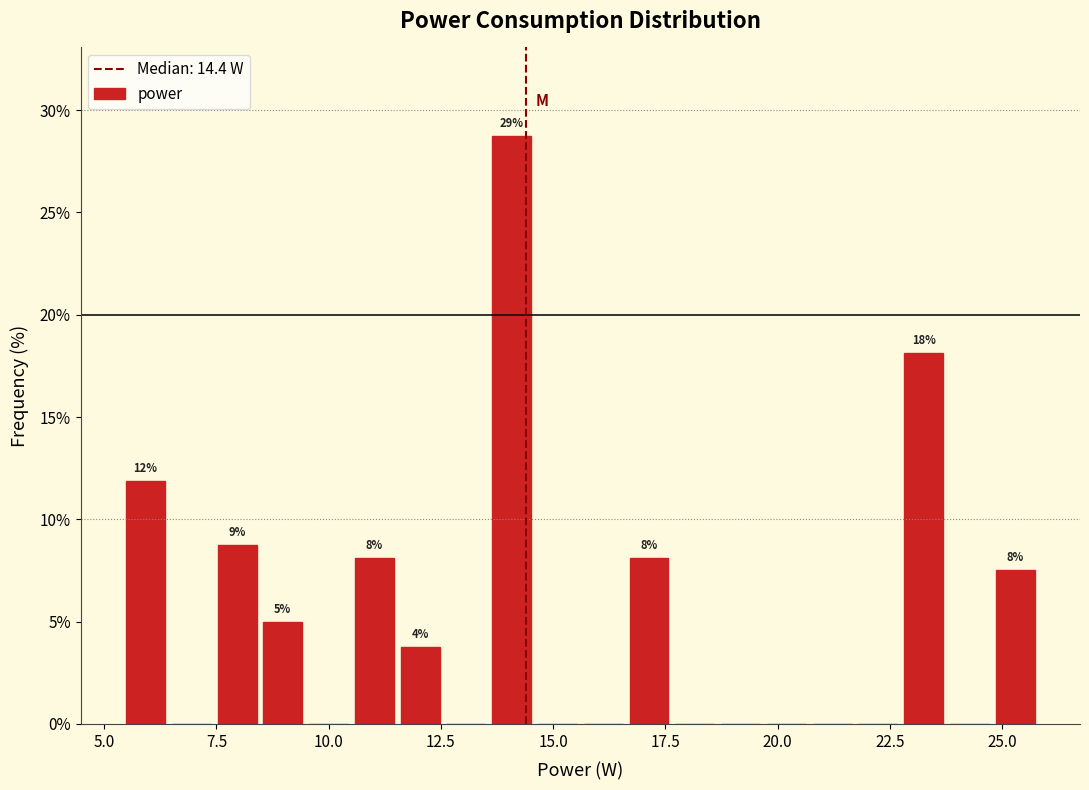

Read against the x-axis, roughly where is the centre of the tallest bar?

14.0